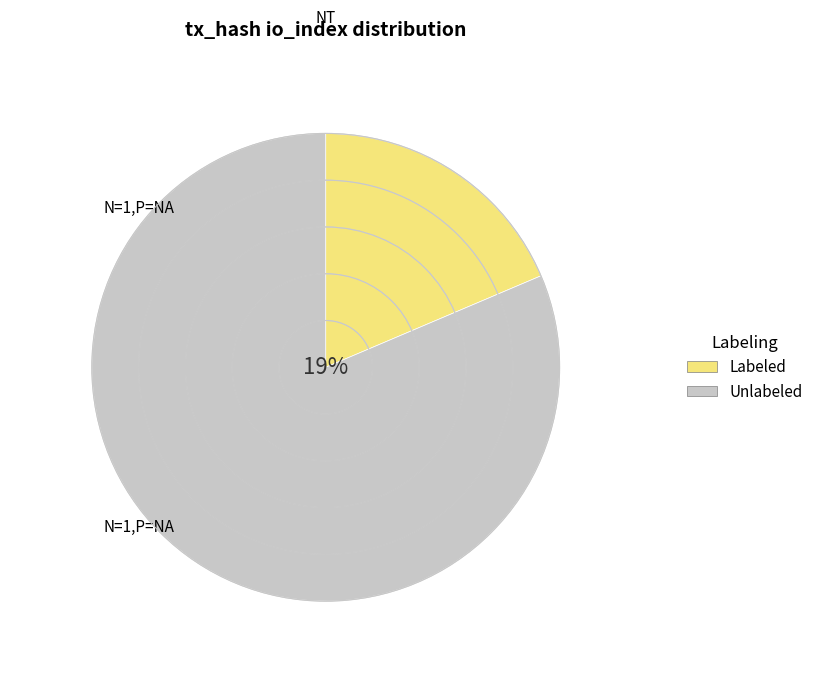

How many segments does this pie chart have?

2